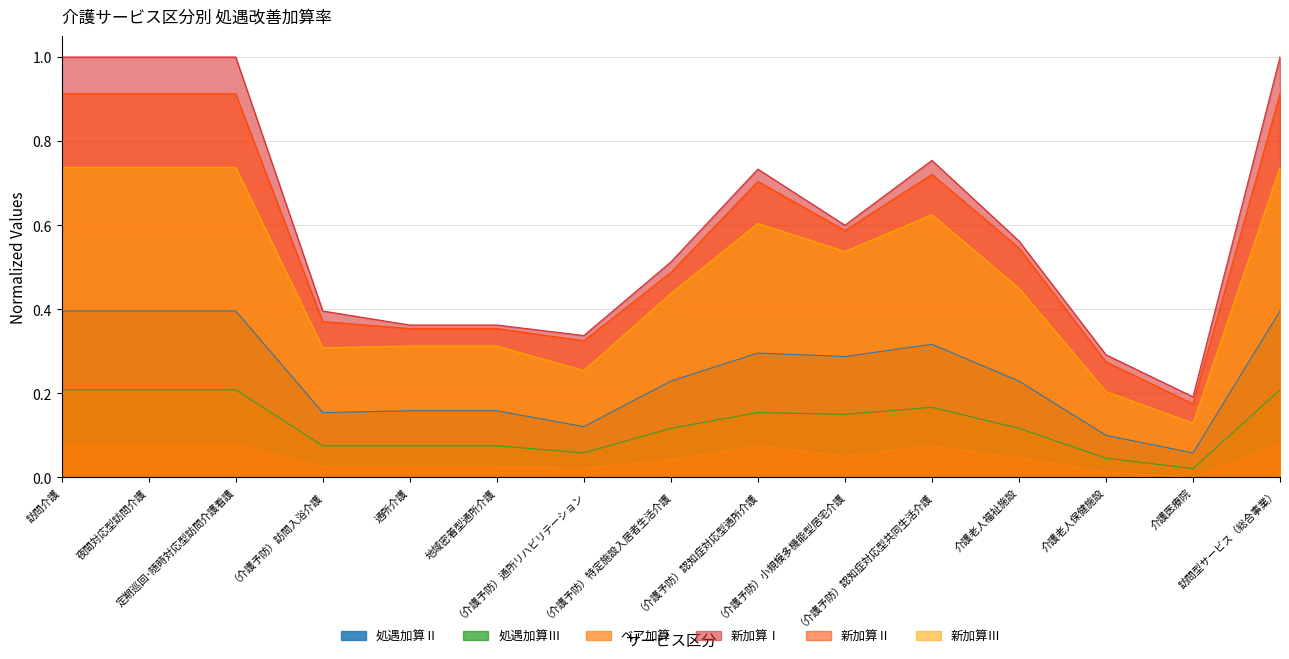

How many lines are shown in the chart?

6